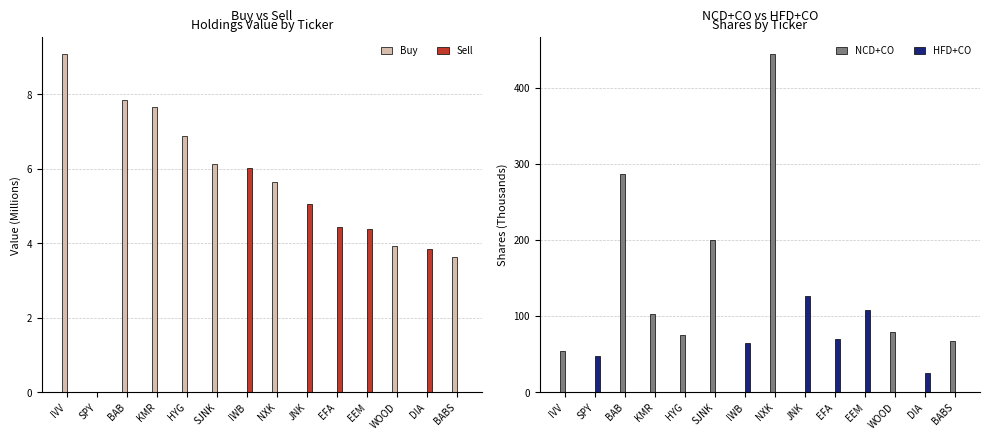

At which category does the chart reach its peak across all series?

NXK